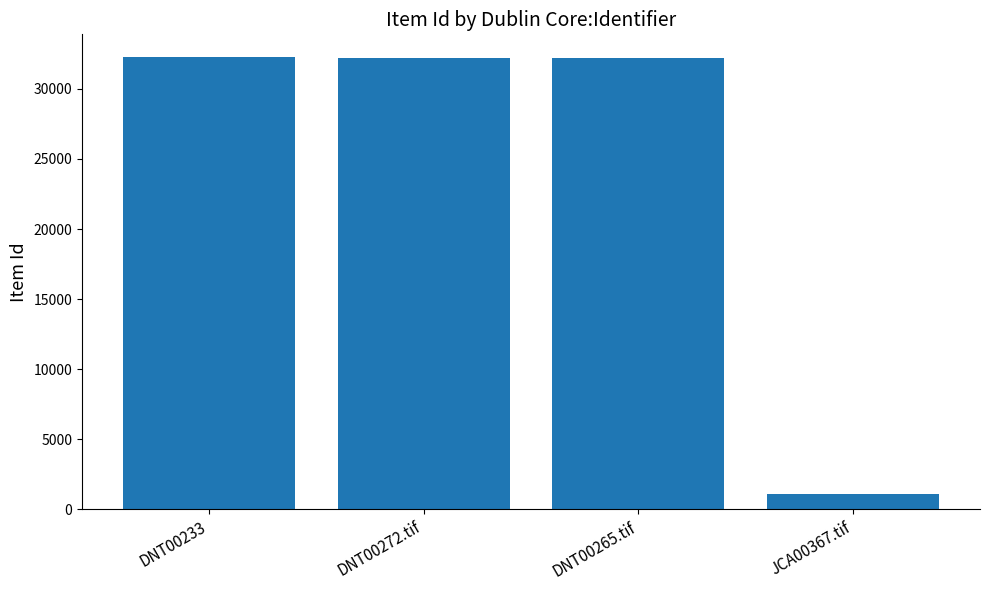

What is the ratio of the value at DNT00272.tif to the value at DNT00265.tif?

1.0